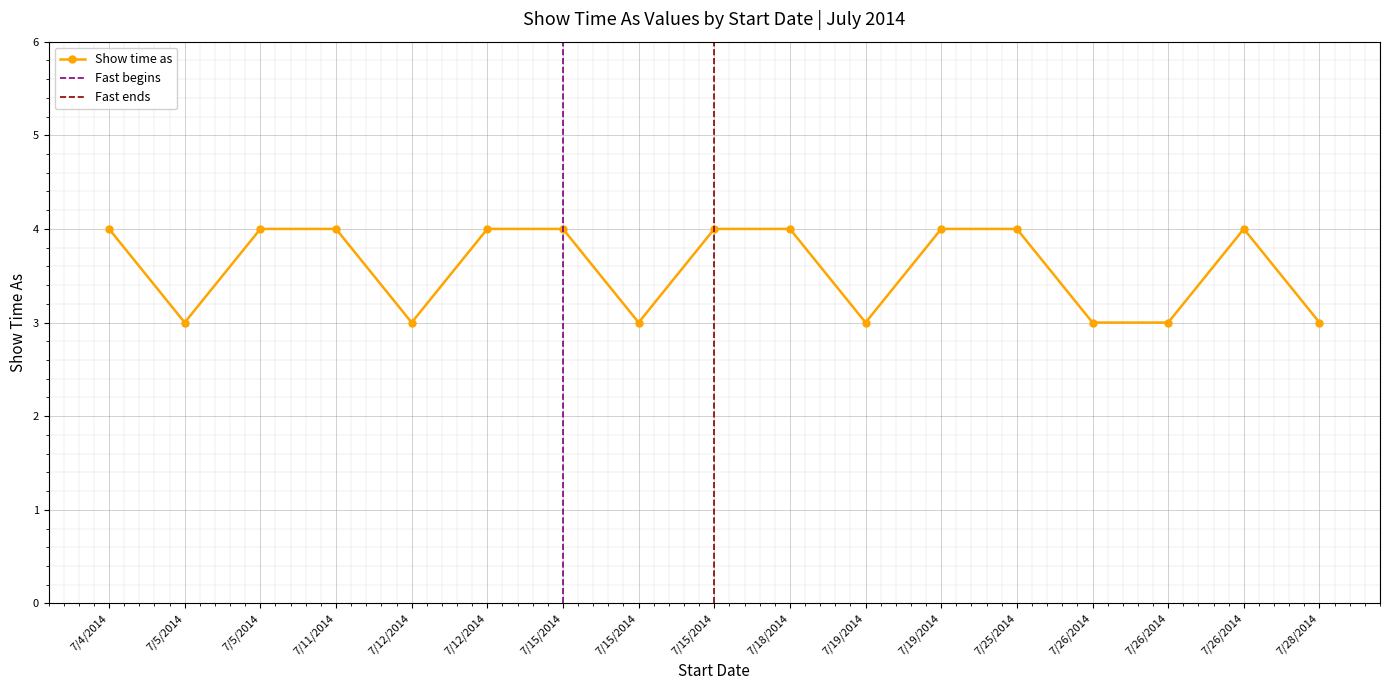

What is the label of the 4th point from the right?

7/26/2014